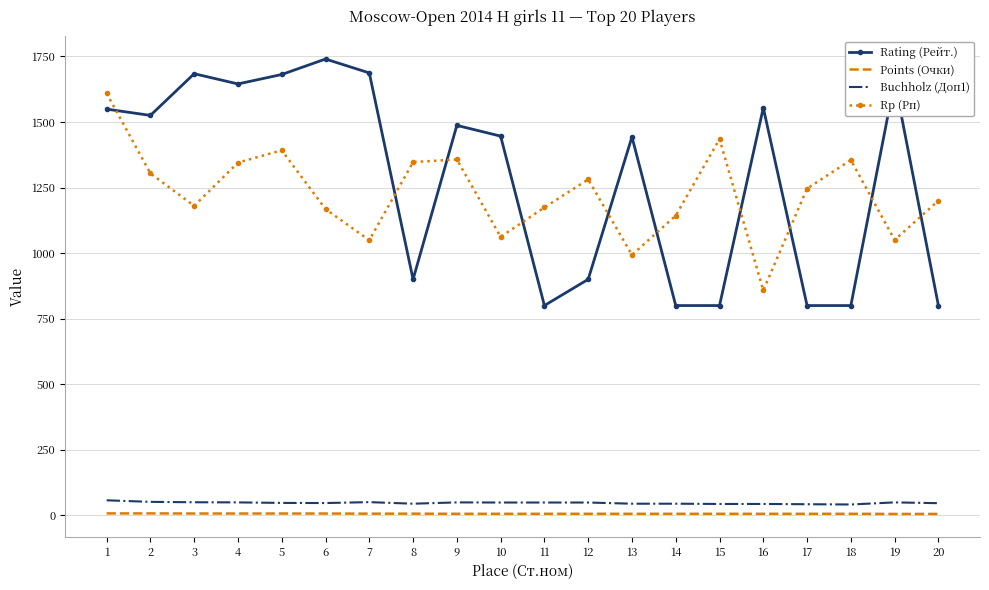

True or false: Rp (Рп) has more than 2 interior local peaks.

True